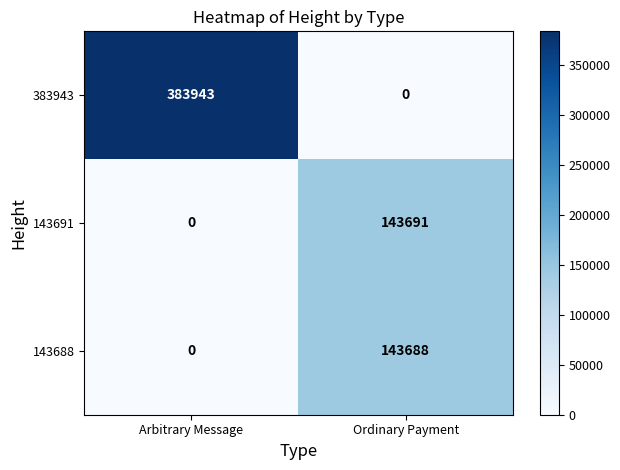

How many data points does each series have?

2